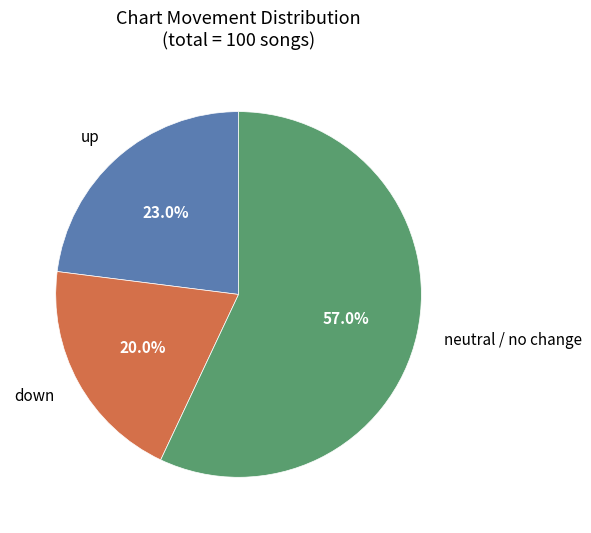

Count the number of slices in the pie.

3